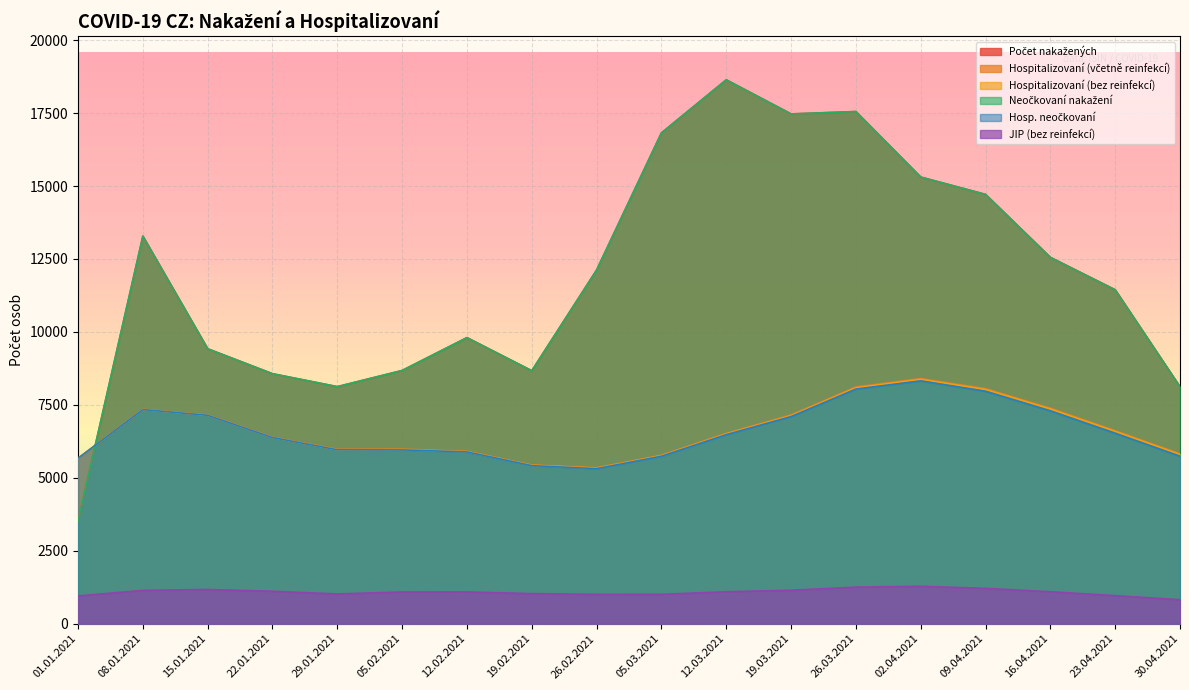

What is the difference between the second highest and second lowest values in the JIP (bez reinfekcí) series?

302